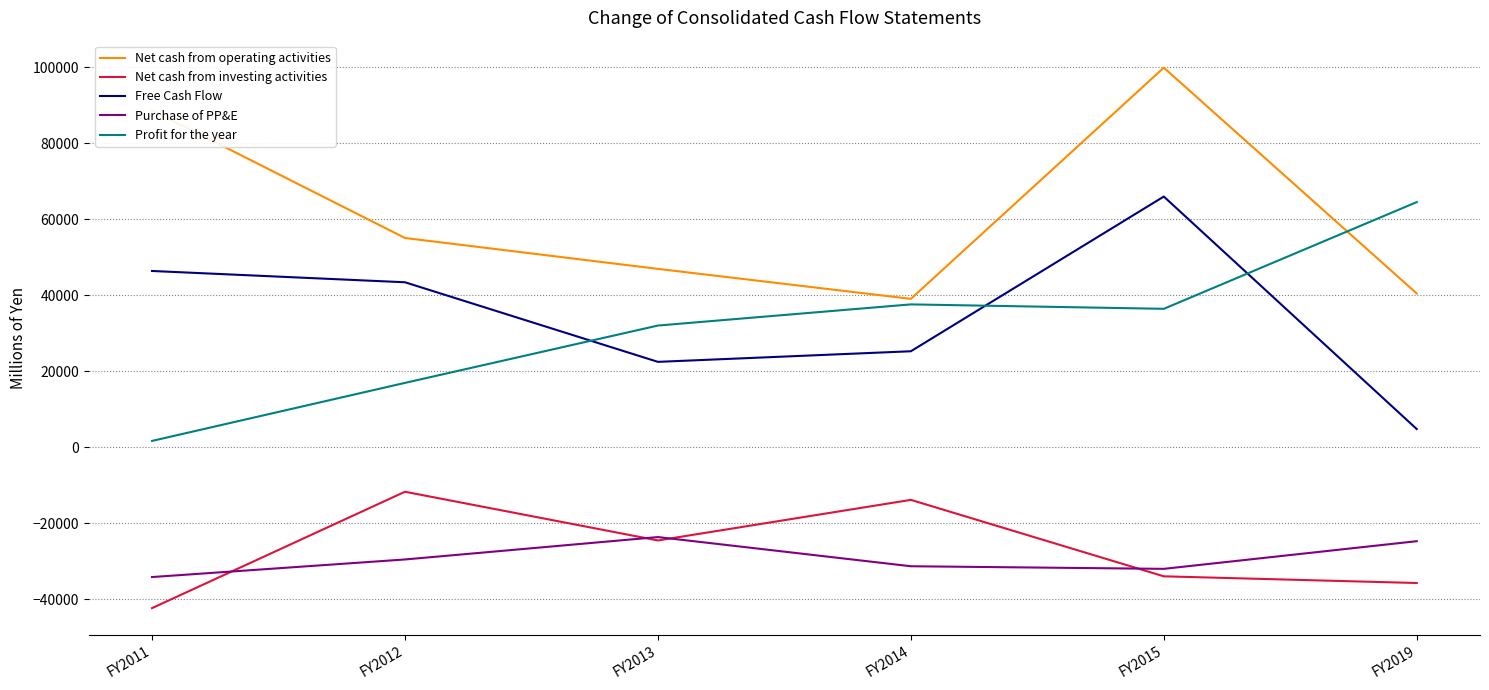

At how many categories does at least one series exceed 18535?

6